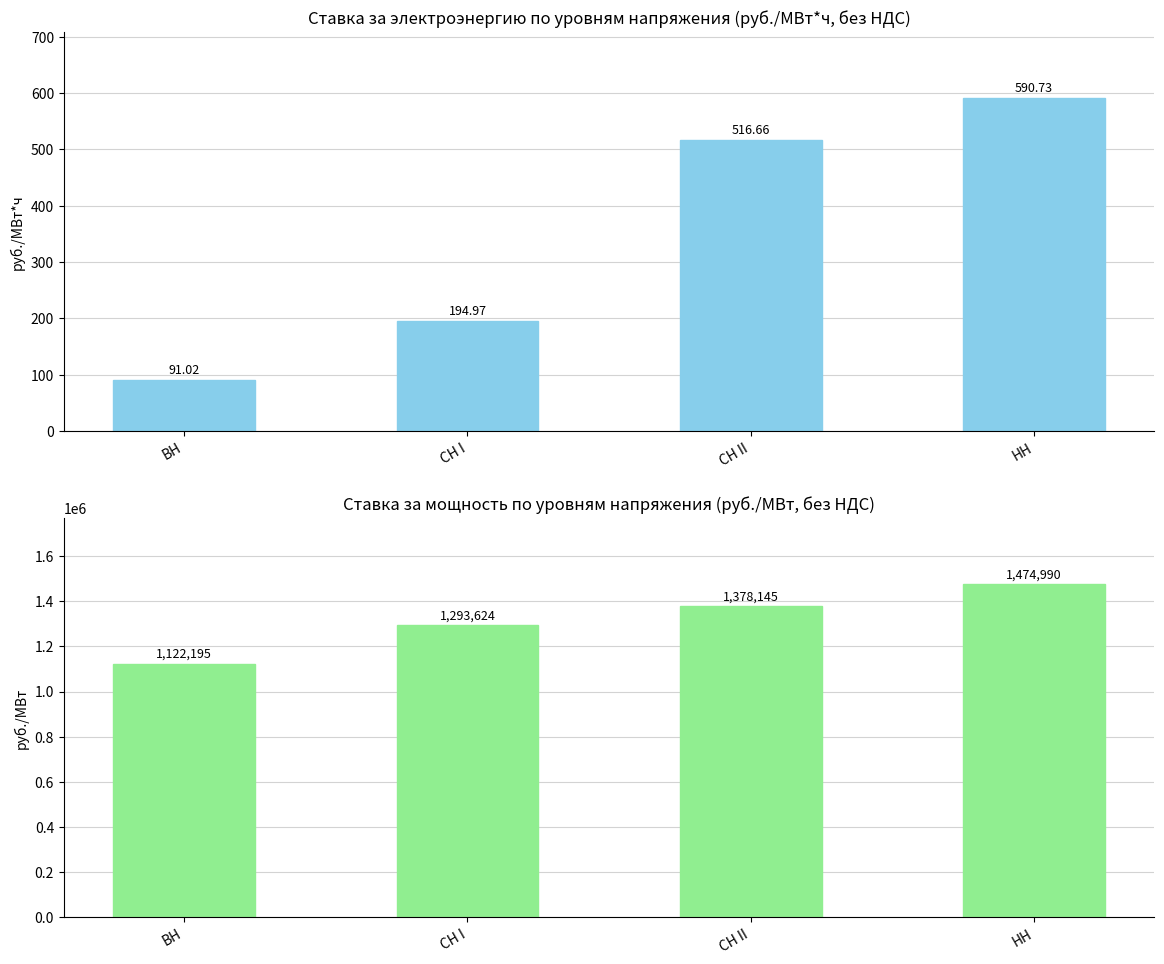

What is the approximate value of руб./МВт*ч (ВН) at ВН?

91.0